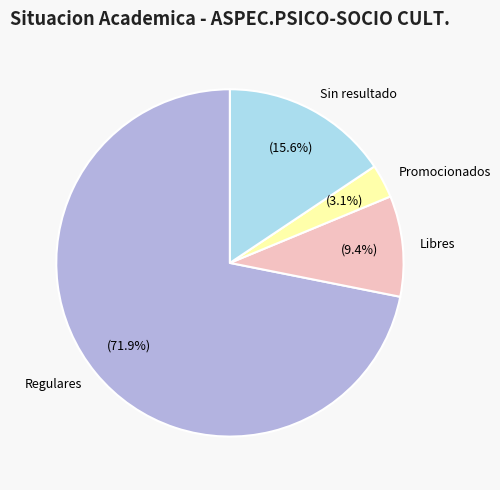

How many segments does this pie chart have?

4